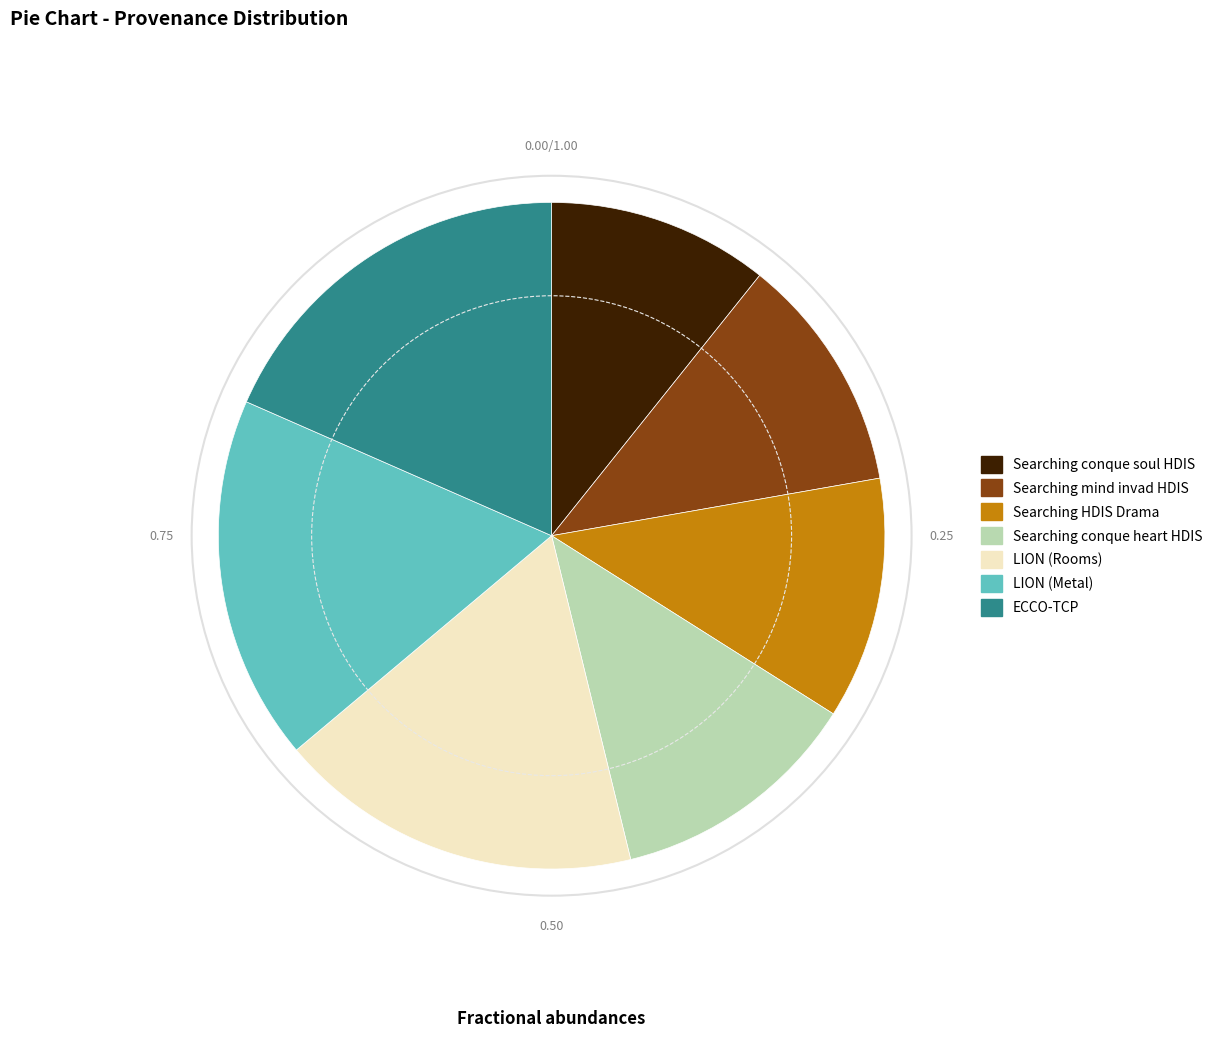

Count the number of slices in the pie.

7